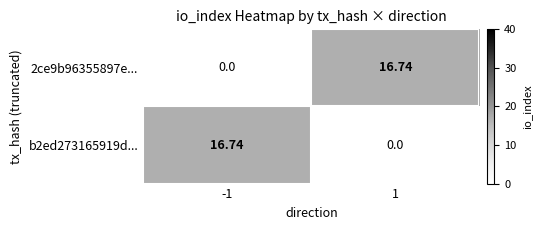

How many data points does each series have?

2